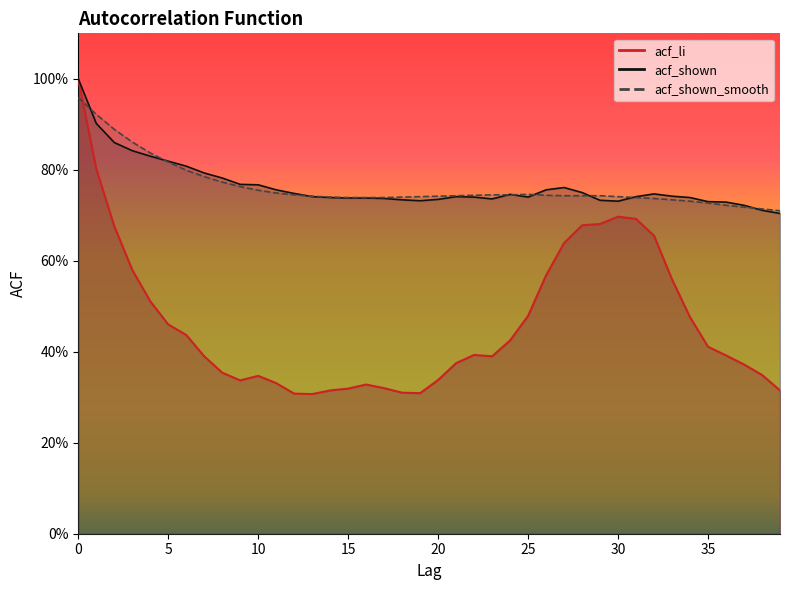

Where is acf_shown nearest to the value 0?

39